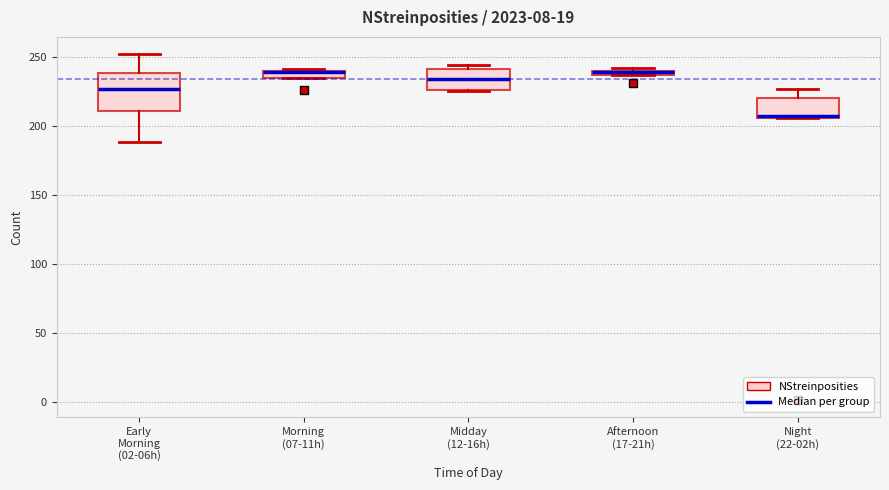

Which box is the tallest, from its lower edge to its upper edge?

Early Morning (02-06h)